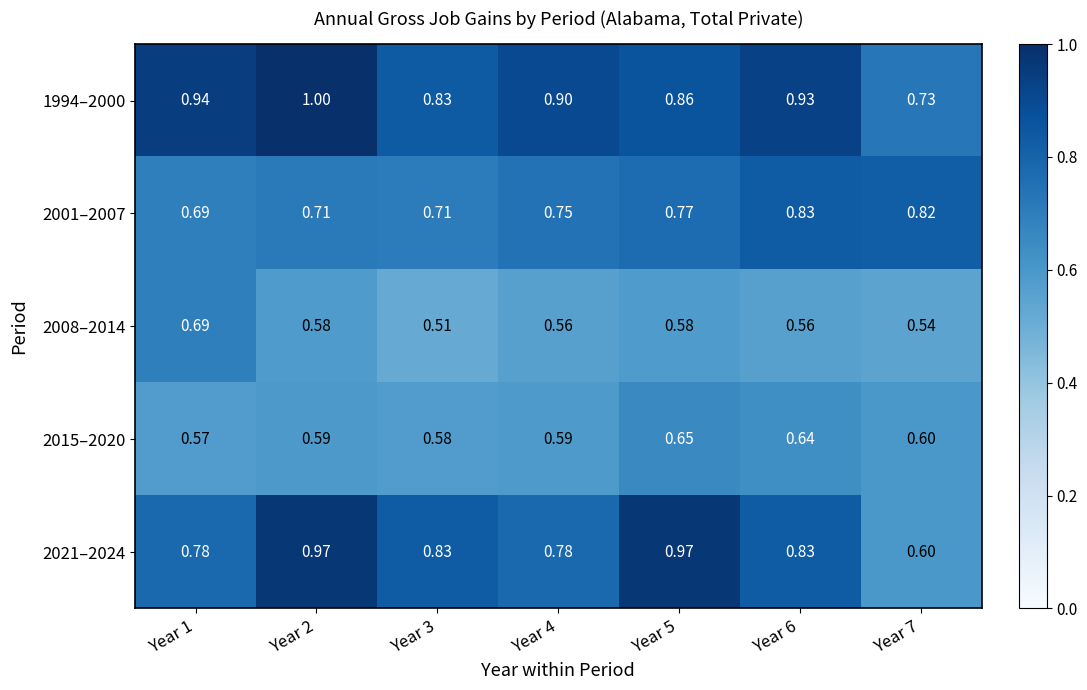

Is the value of 2001–2007 at Year 4 greater than the value of 2021–2024 at Year 4?

No